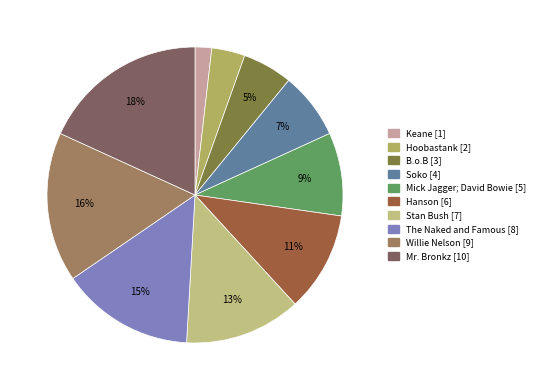

Count the number of slices in the pie.

10